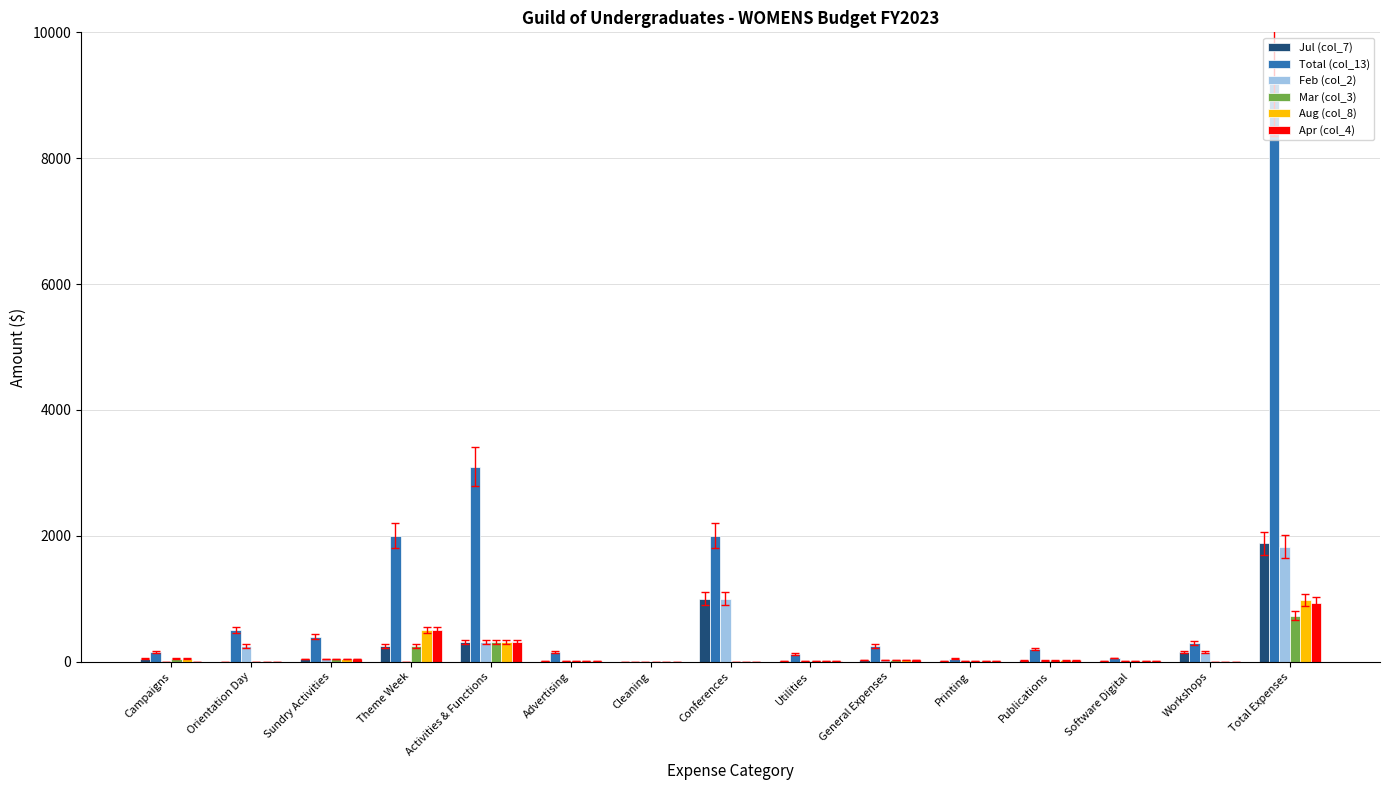

What is the greatest value displayed?

9280